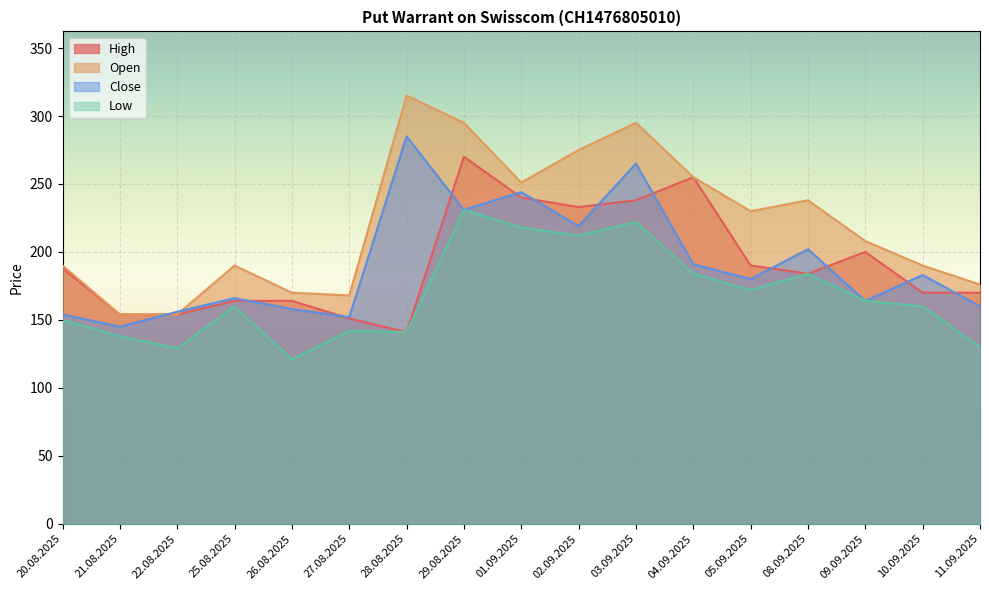

What is the difference between the second highest and minimum values in the Close series?

120